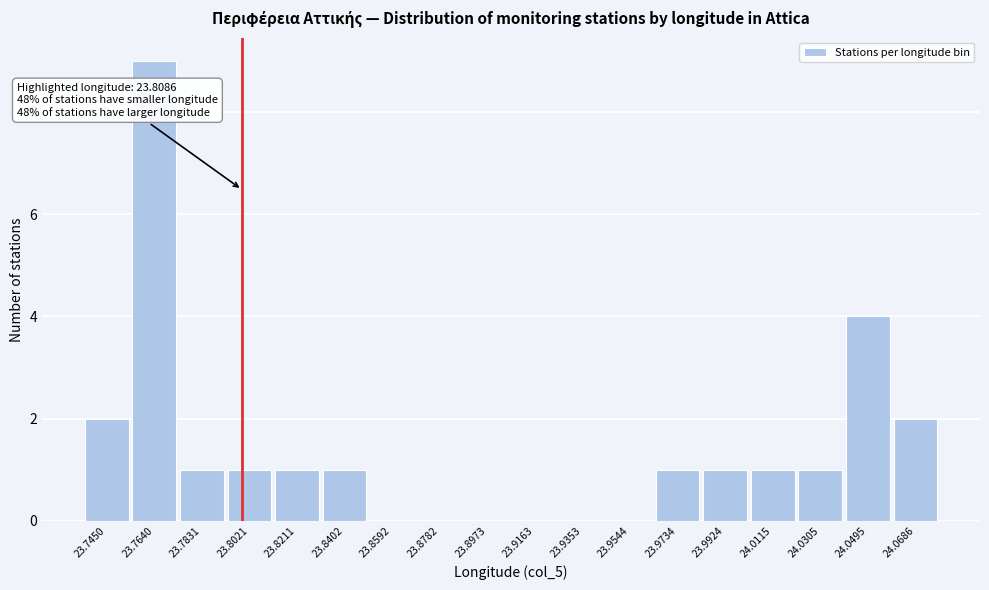

Reading right to left, what are all the values shown in this chart?

24.0686=2	24.0495=4	24.0305=1	24.0115=1	23.9924=1	23.9734=1	23.9544=0	23.9353=0	23.9163=0	23.8973=0	23.8782=0	23.8592=0	23.8402=1	23.8211=1	23.8021=1	23.7831=1	23.7640=9	23.7450=2